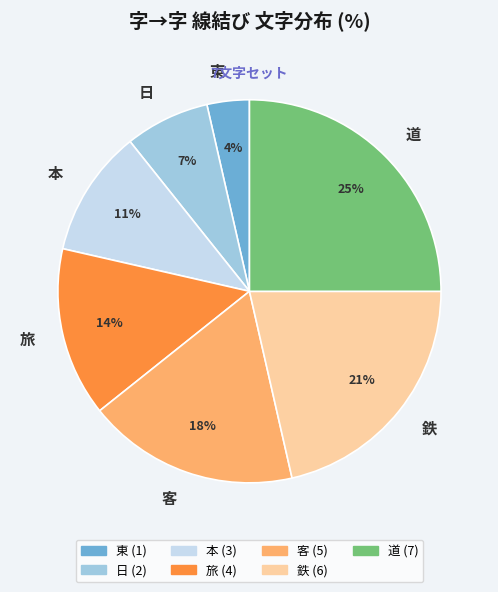

Which category has the biggest portion of the pie?

道